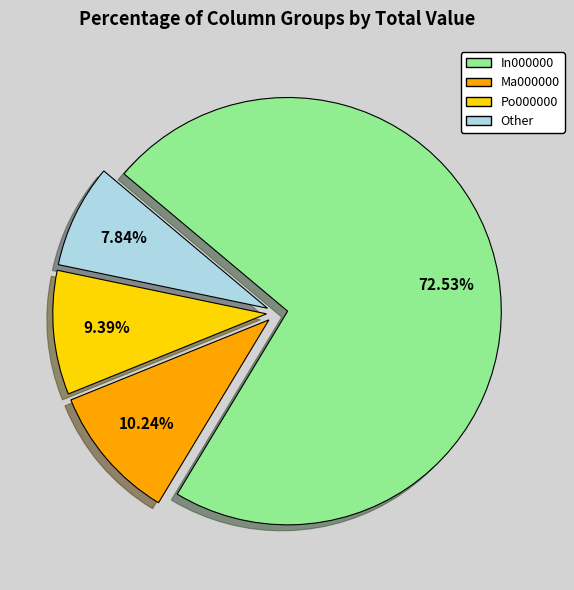

To the nearest percent, what is the average slice percentage?

25%